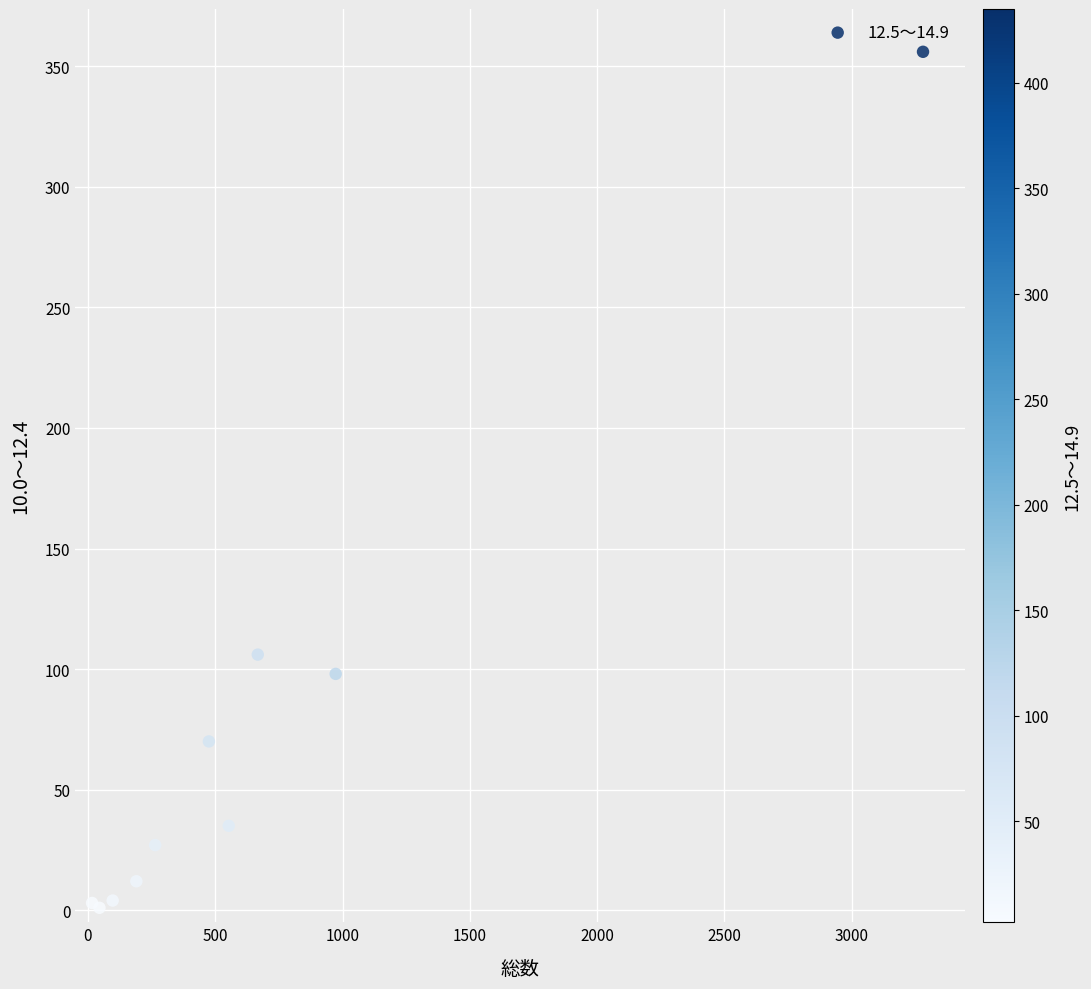

What Y value in the scatter plot is closest to 178?

106